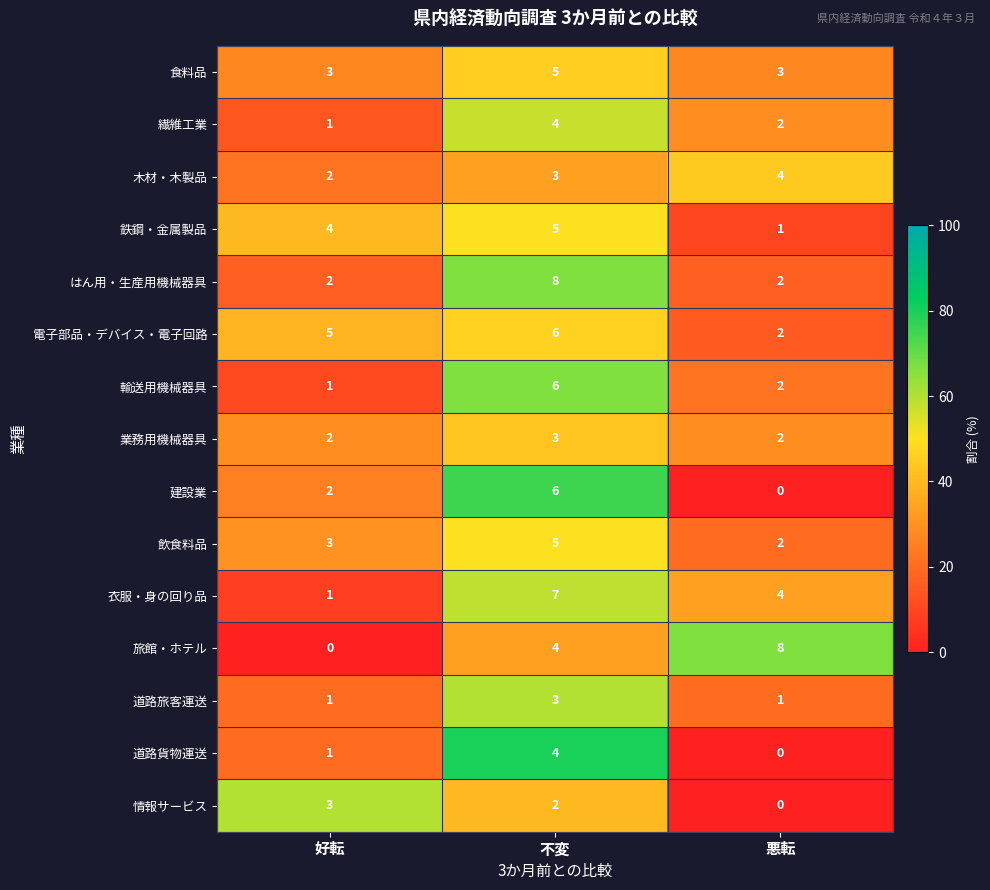

At which label does 輸送用機械器具 first exceed 2?

不変